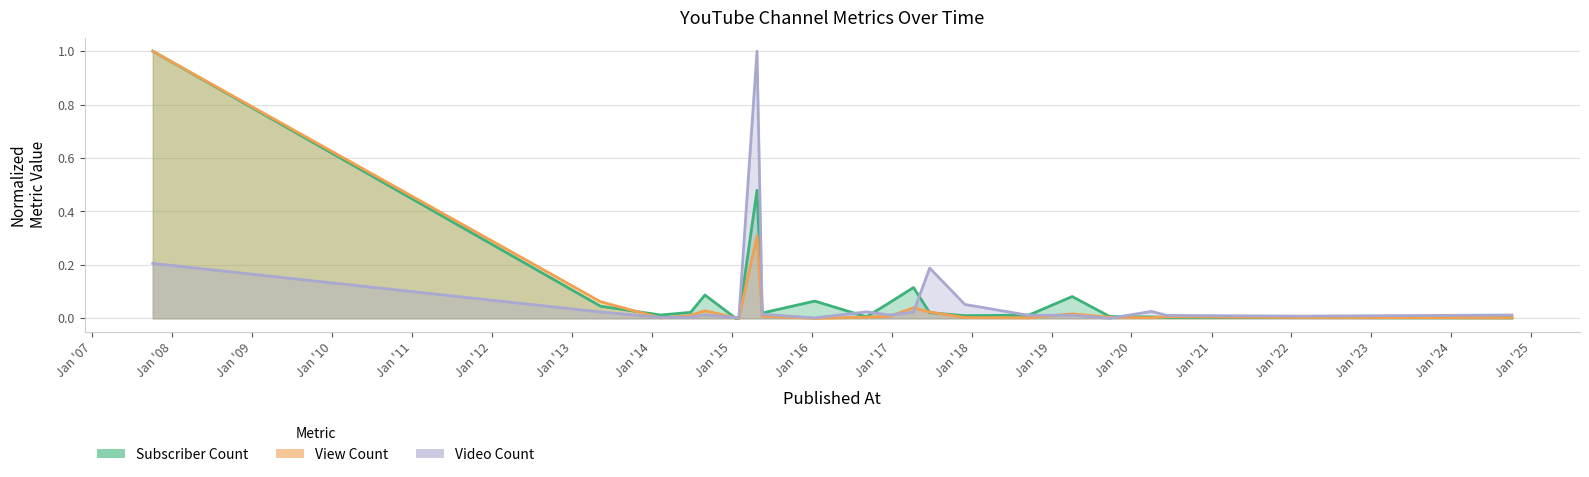

True or false: Subscriber Count has a value of 0.0 at 2017-12-01.

False